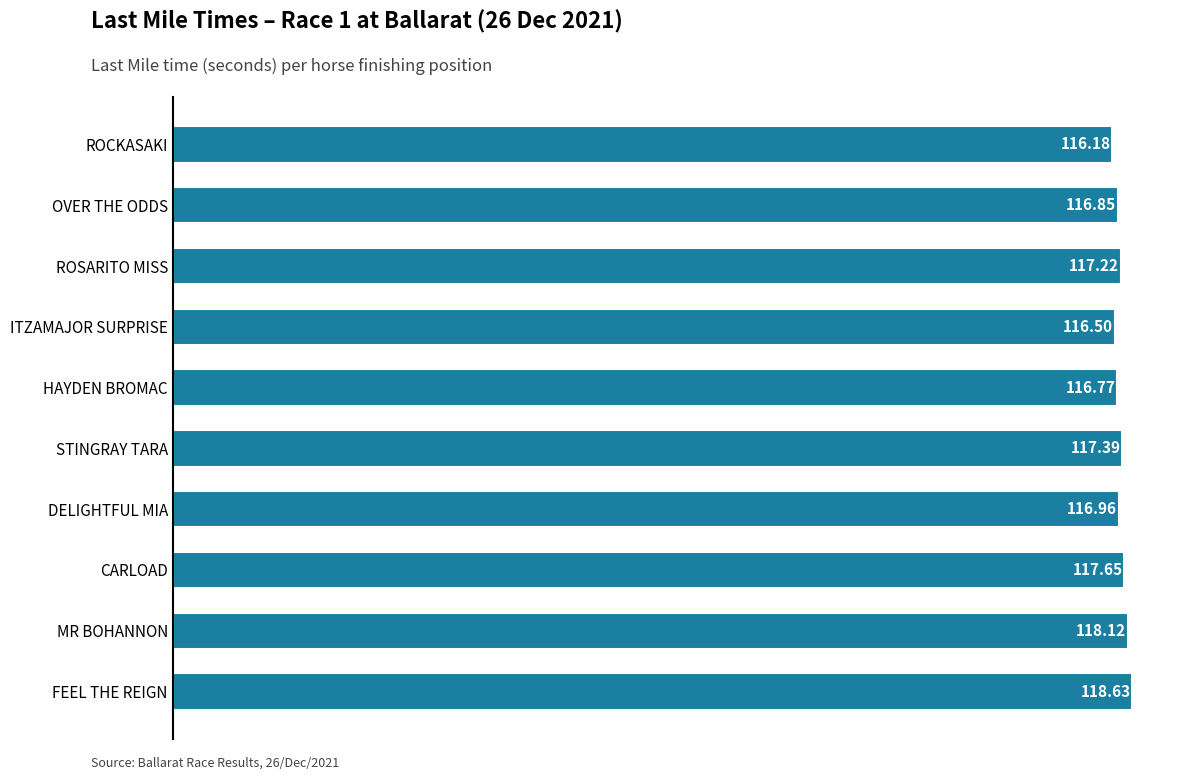

What is the minimum value shown in the chart?

116.2